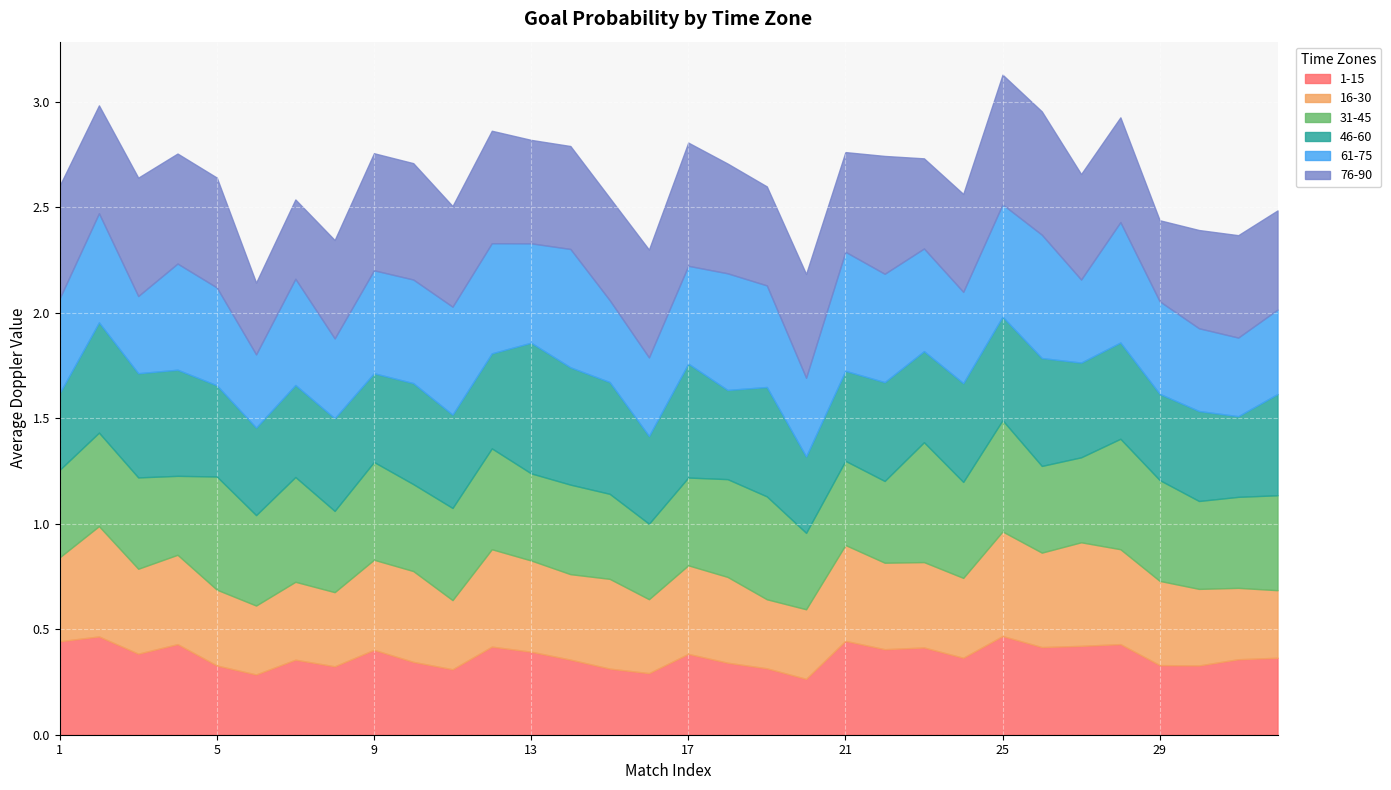

Reading left to right, what are all the values shown in this chart?

1-15: 1=0.4	2=0.5	3=0.4	4=0.4	5=0.3	6=0.3	7=0.4	8=0.3	9=0.4	10=0.3	11=0.3	12=0.4	13=0.4	14=0.4	15=0.3	16=0.3	17=0.4	18=0.3	19=0.3	20=0.3	21=0.4	22=0.4	23=0.4	24=0.4	25=0.5	26=0.4	27=0.4	28=0.4	29=0.3	30=0.3	31=0.4	32=0.4
16-30: 1=0.4	2=0.5	3=0.4	4=0.4	5=0.4	6=0.3	7=0.4	8=0.4	9=0.4	10=0.4	11=0.3	12=0.5	13=0.4	14=0.4	15=0.4	16=0.4	17=0.4	18=0.4	19=0.3	20=0.3	21=0.5	22=0.4	23=0.4	24=0.4	25=0.5	26=0.4	27=0.5	28=0.4	29=0.4	30=0.4	31=0.3	32=0.3
31-45: 1=0.4	2=0.4	3=0.4	4=0.4	5=0.5	6=0.4	7=0.5	8=0.4	9=0.5	10=0.4	11=0.4	12=0.5	13=0.4	14=0.4	15=0.4	16=0.4	17=0.4	18=0.5	19=0.5	20=0.4	21=0.4	22=0.4	23=0.6	24=0.5	25=0.5	26=0.4	27=0.4	28=0.5	29=0.5	30=0.4	31=0.4	32=0.5
46-60: 1=0.4	2=0.5	3=0.5	4=0.5	5=0.4	6=0.4	7=0.4	8=0.4	9=0.4	10=0.5	11=0.4	12=0.5	13=0.6	14=0.6	15=0.5	16=0.4	17=0.5	18=0.4	19=0.5	20=0.4	21=0.4	22=0.5	23=0.4	24=0.5	25=0.5	26=0.5	27=0.4	28=0.5	29=0.4	30=0.4	31=0.4	32=0.5
61-75: 1=0.4	2=0.5	3=0.4	4=0.5	5=0.5	6=0.3	7=0.5	8=0.4	9=0.5	10=0.5	11=0.5	12=0.5	13=0.5	14=0.6	15=0.4	16=0.4	17=0.5	18=0.6	19=0.5	20=0.4	21=0.6	22=0.5	23=0.5	24=0.4	25=0.5	26=0.6	27=0.4	28=0.6	29=0.4	30=0.4	31=0.4	32=0.4
76-90: 1=0.5	2=0.5	3=0.6	4=0.5	5=0.5	6=0.3	7=0.4	8=0.5	9=0.6	10=0.6	11=0.5	12=0.5	13=0.5	14=0.5	15=0.5	16=0.5	17=0.6	18=0.5	19=0.5	20=0.5	21=0.5	22=0.6	23=0.4	24=0.5	25=0.6	26=0.6	27=0.5	28=0.5	29=0.4	30=0.5	31=0.5	32=0.5